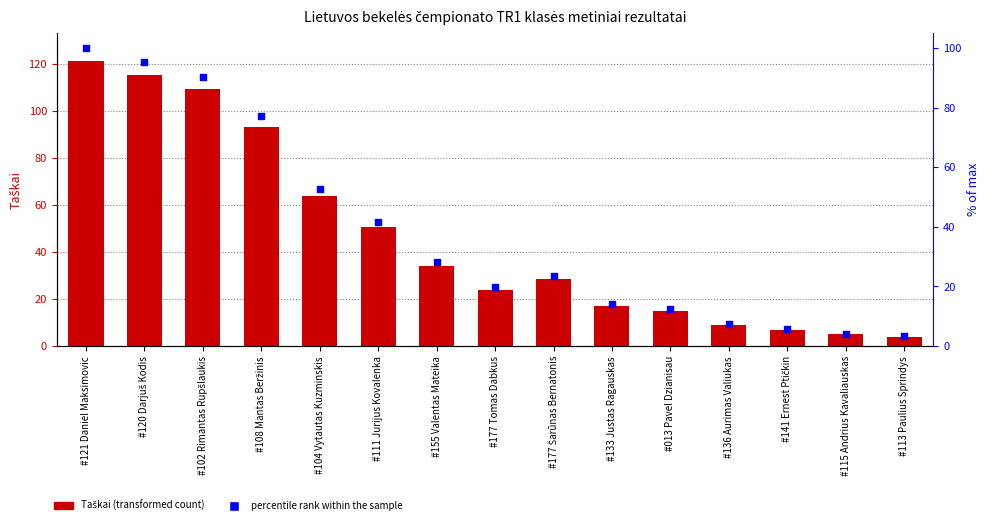

At which category is the sum across all series the highest?

#121 Daniel Maksimovic